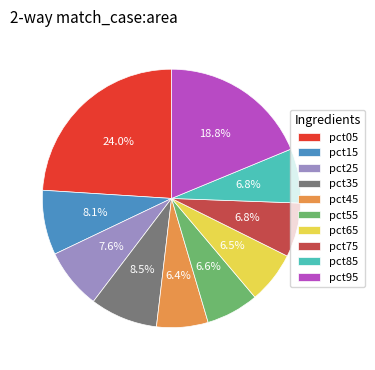

Is pct15 the majority of the pie?

No